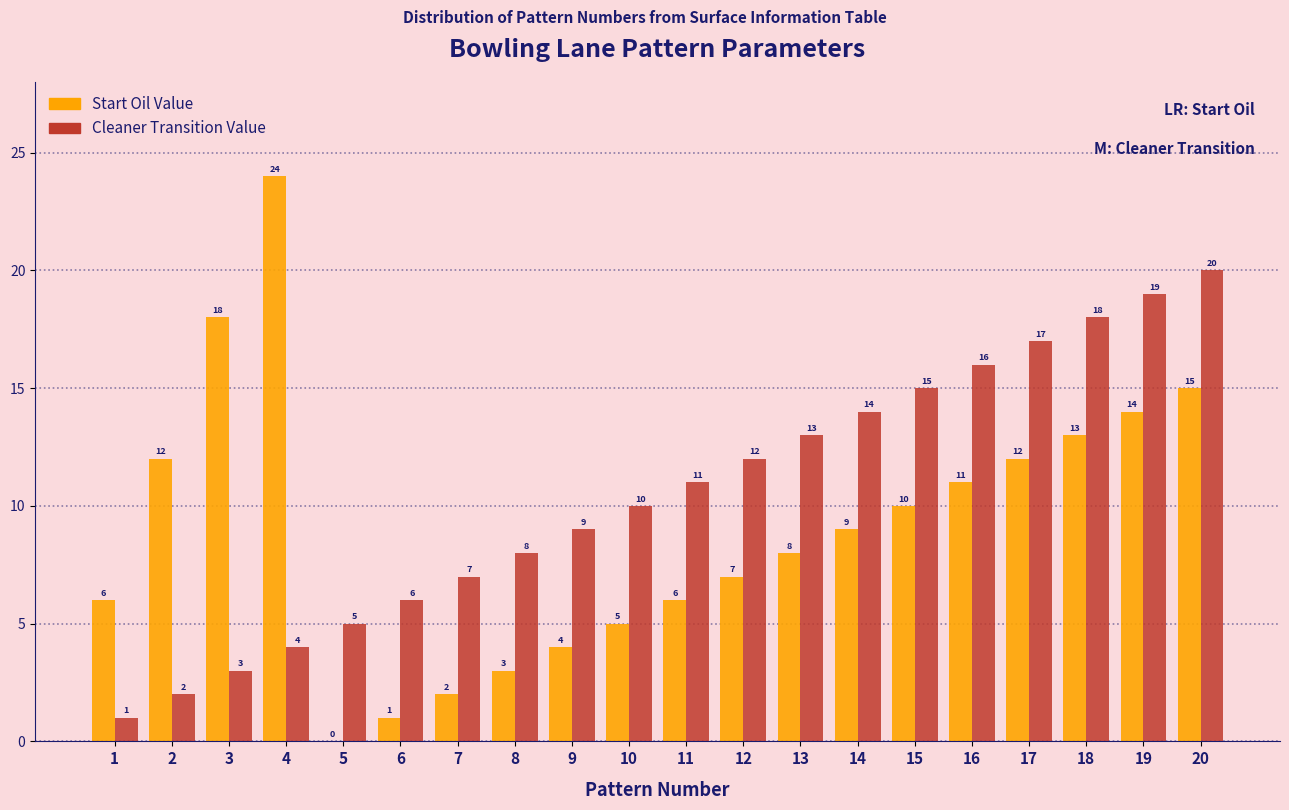

Reading right to left, extract all data points from this chart.

Start Oil Value: 20=15	19=14	18=13	17=12	16=11	15=10	14=9	13=8	12=7	11=6	10=5	9=4	8=3	7=2	6=1	5=0	4=24	3=18	2=12	1=6
Cleaner Transition Value: 20=20	19=19	18=18	17=17	16=16	15=15	14=14	13=13	12=12	11=11	10=10	9=9	8=8	7=7	6=6	5=5	4=4	3=3	2=2	1=1